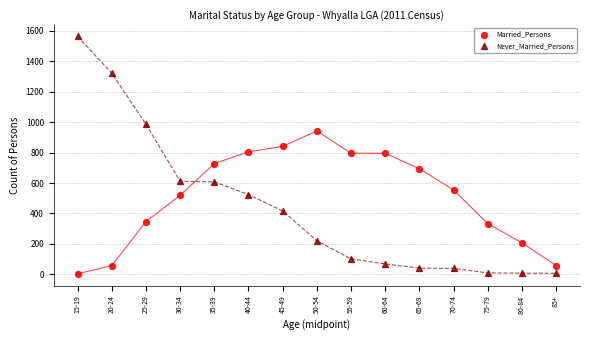

What are all the series names shown in the legend?

Married_Persons, Never_Married_Persons